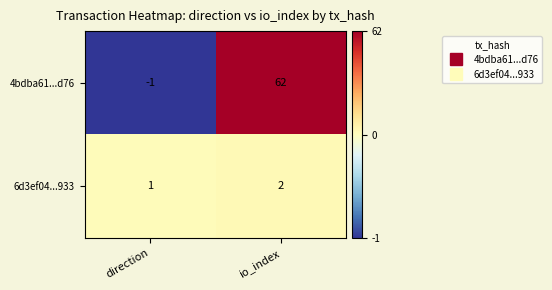

How many distinct data groups are displayed?

2